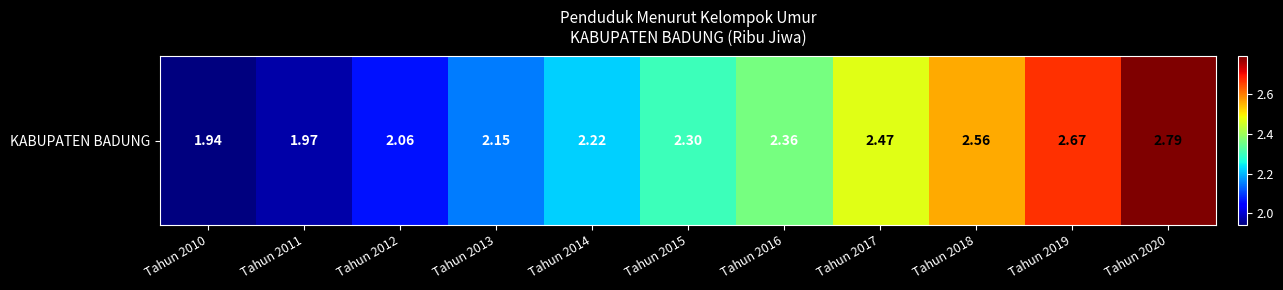

Reading left to right, extract all data points from this chart.

1.9	2.0	2.1	2.1	2.2	2.3	2.4	2.5	2.6	2.7	2.8